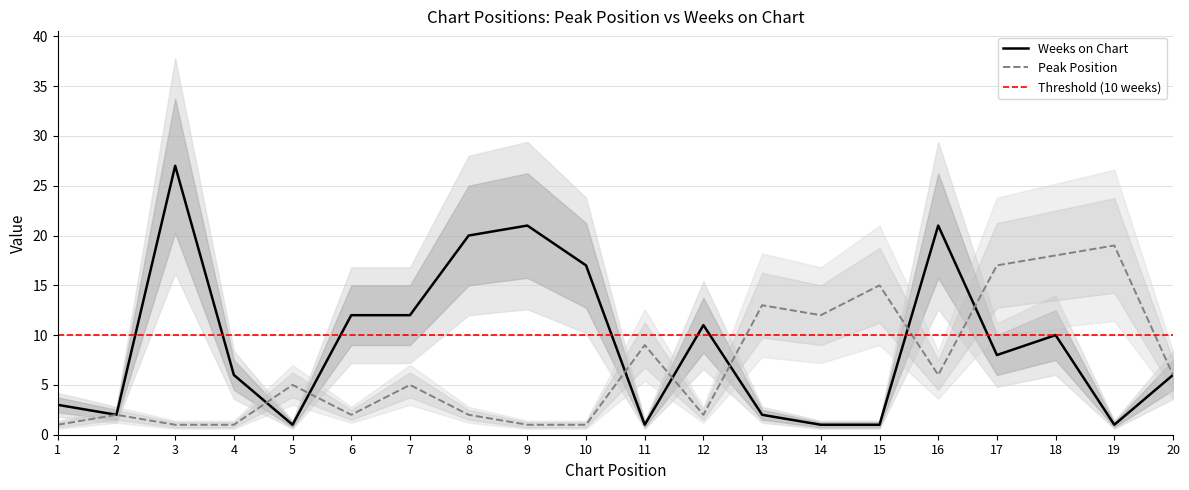

What is the minimum value shown in the chart?

1